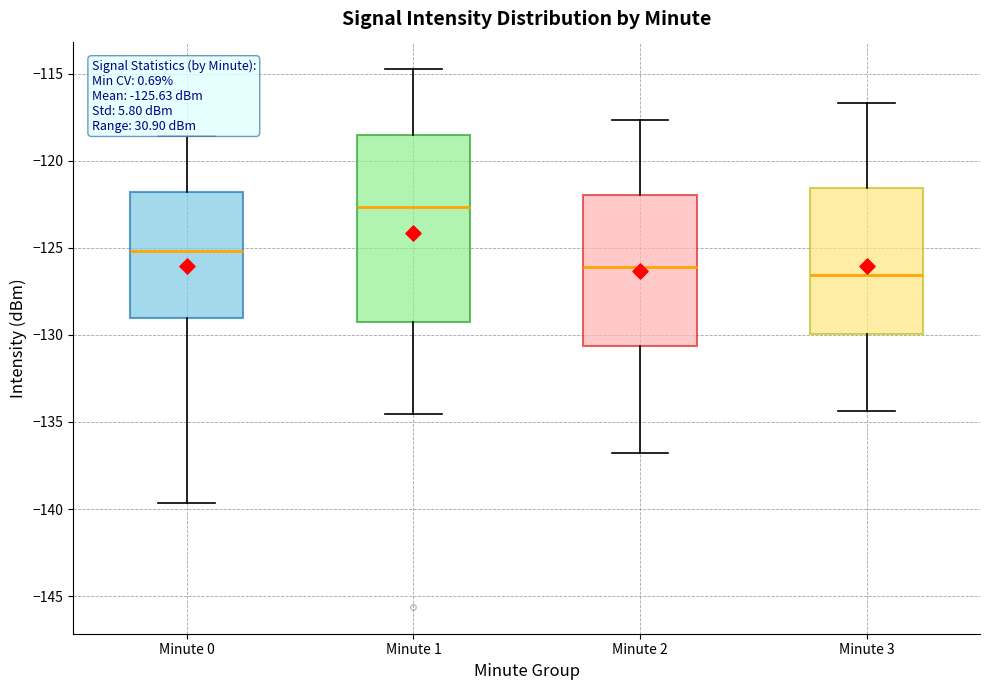

Which box is the tallest, from its lower edge to its upper edge?

Minute 1